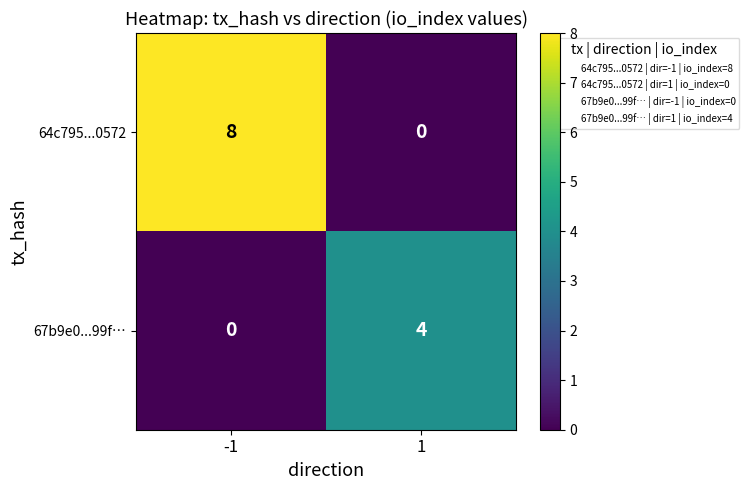

What is the maximum value shown in the chart?

8